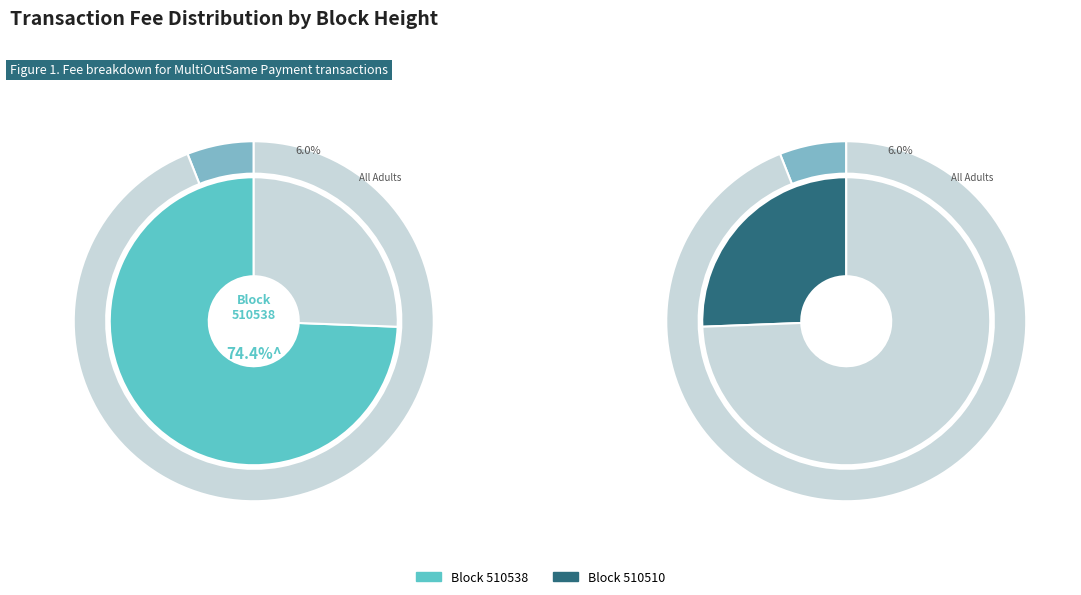

To the nearest percent, what is the average slice percentage?

50%